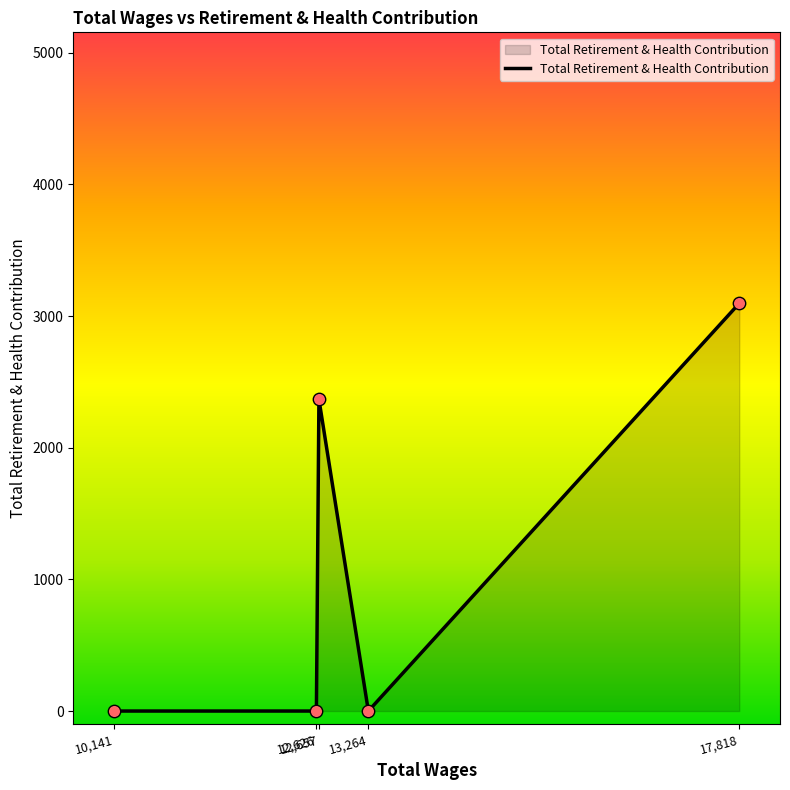

True or false: the data has more than 0 interior local peaks.

True